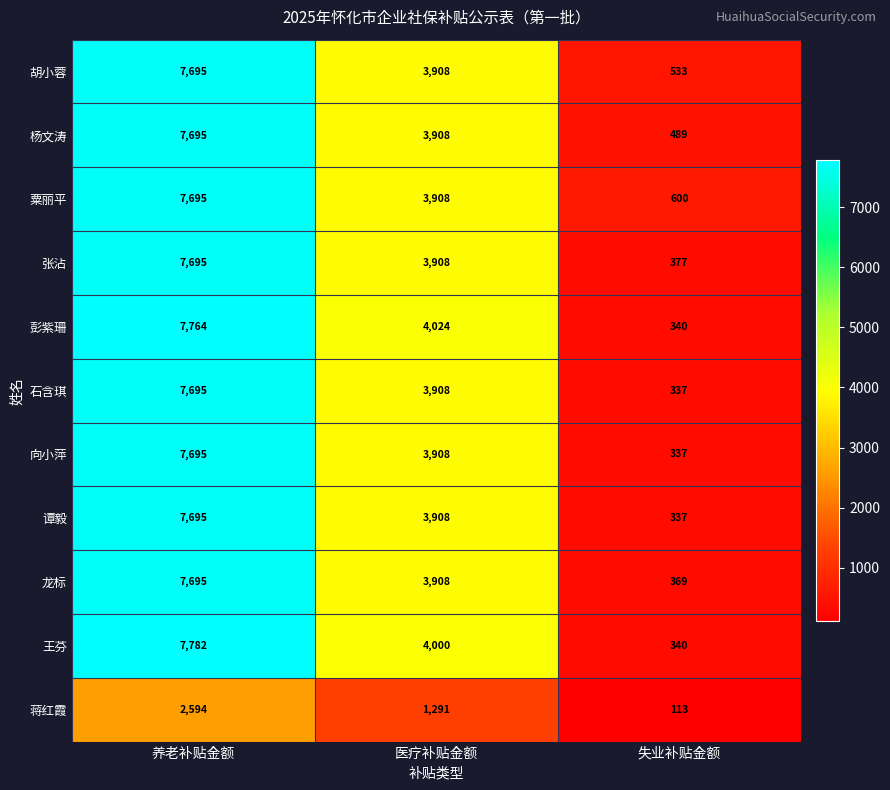

How many data points in 杨文涛 are less than 3908?

1